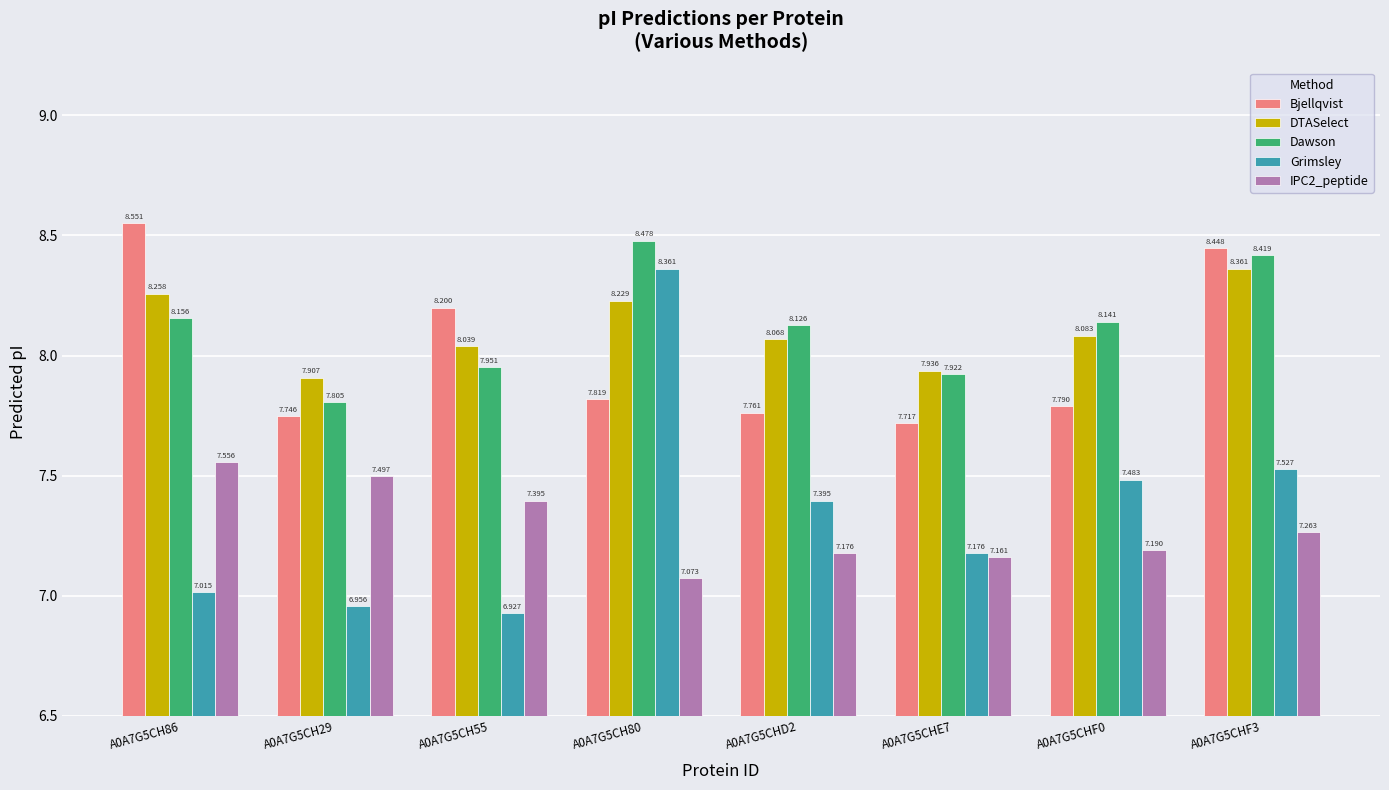

True or false: DTASelect has a value of 8.1 at A0A7G5CHF0.

True